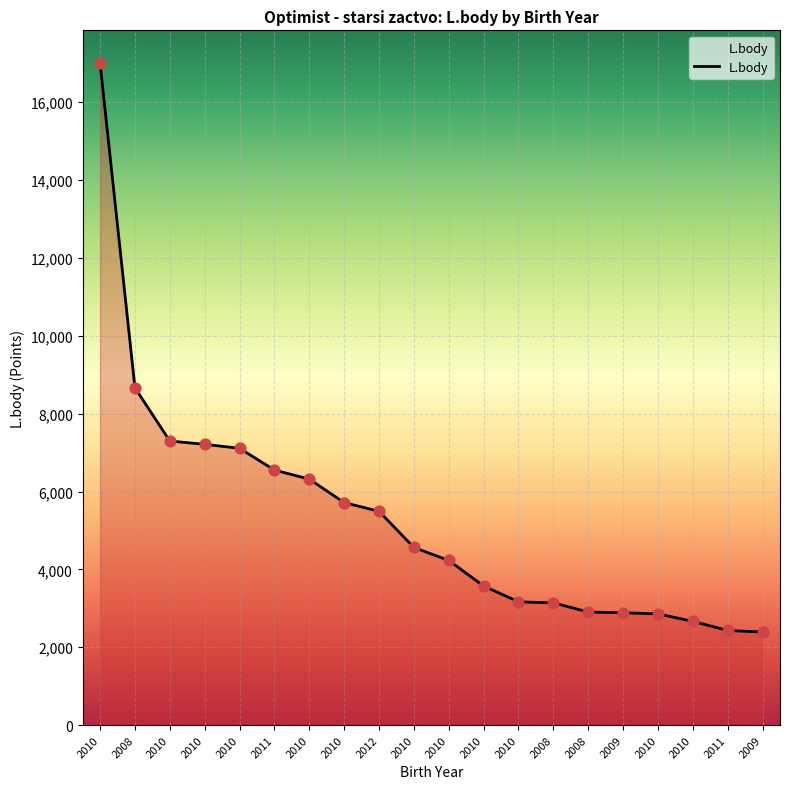

Which has a higher value, 2011 or 2008?

2008